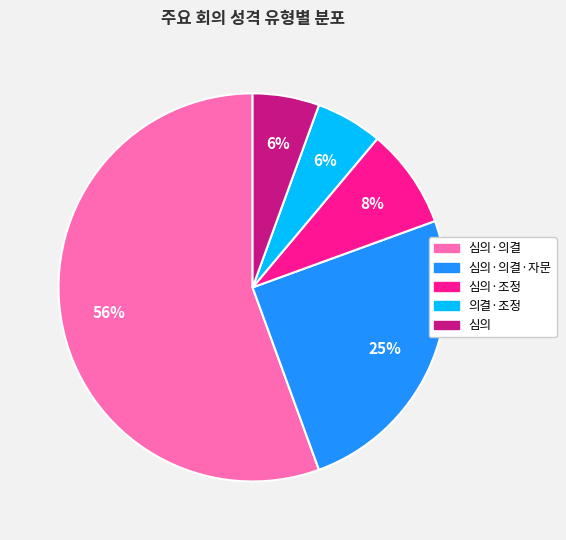

Count the number of slices in the pie.

5